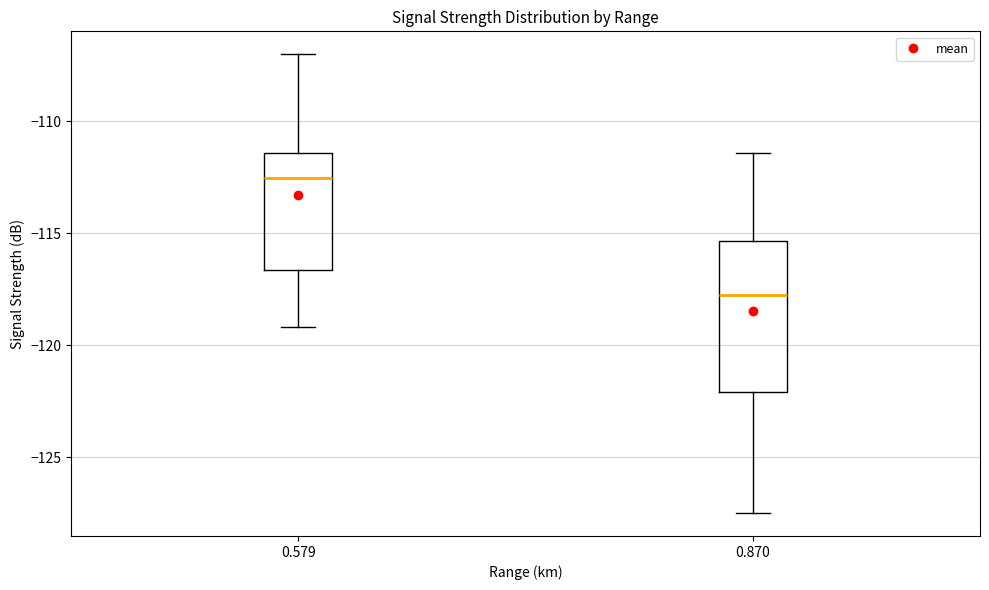

Comparing the boxes themselves (not the whiskers), which one is the tallest?

0.870